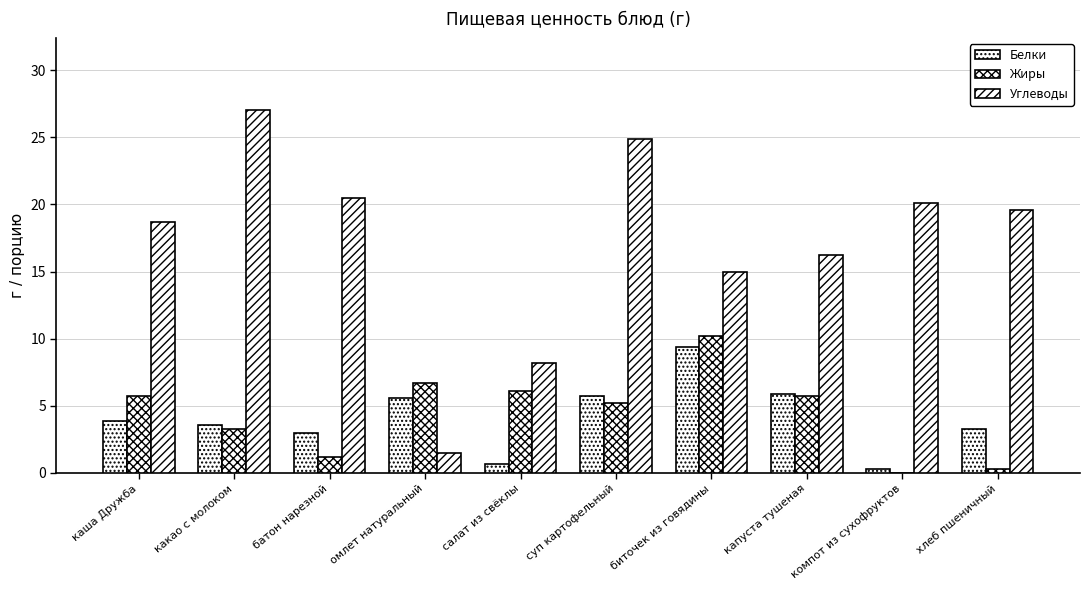

Are the bars grouped side by side (vs. stacked)?

Yes